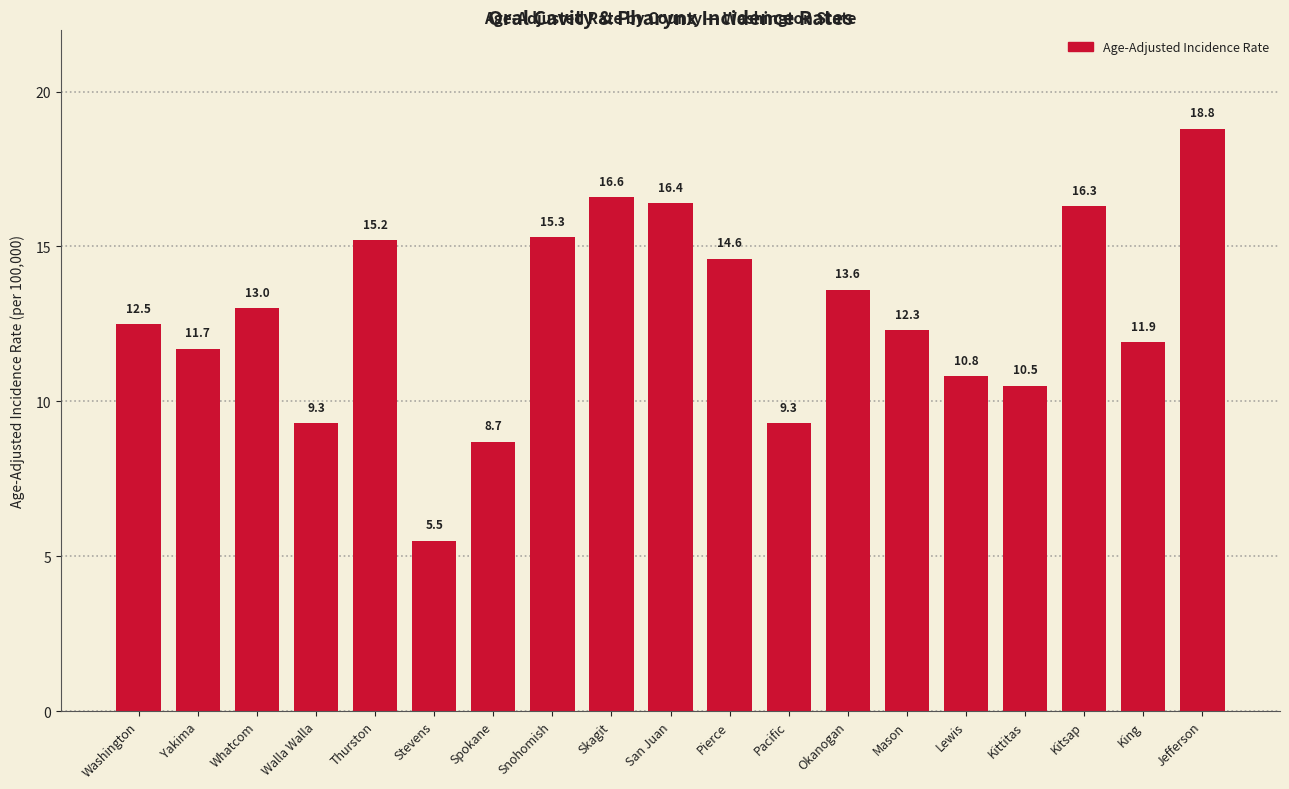

At which category does the chart reach its peak across all series?

Jefferson